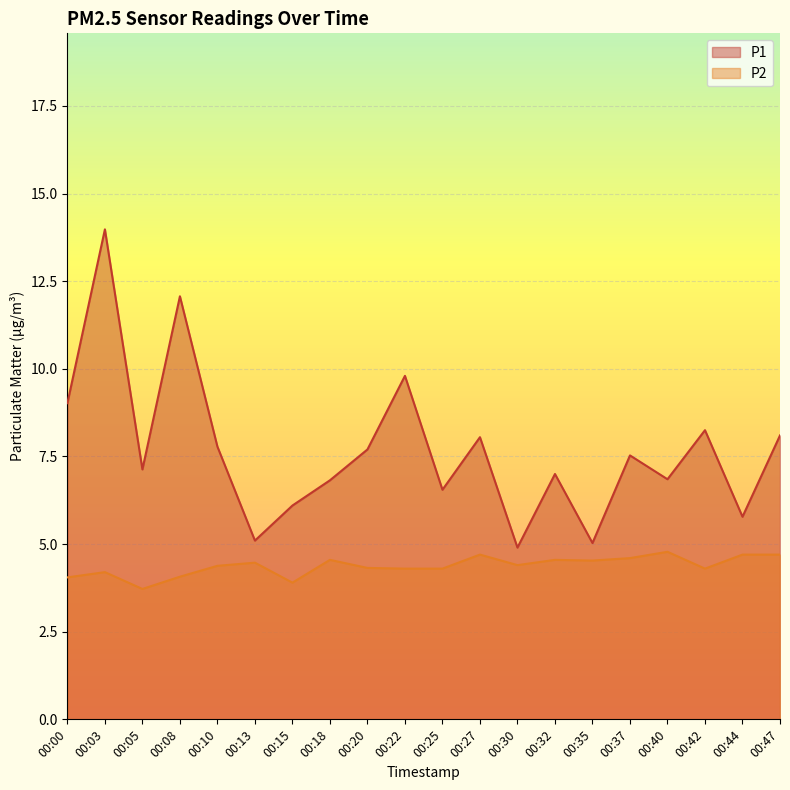

True or false: P2 and P1 cross at least once.

False